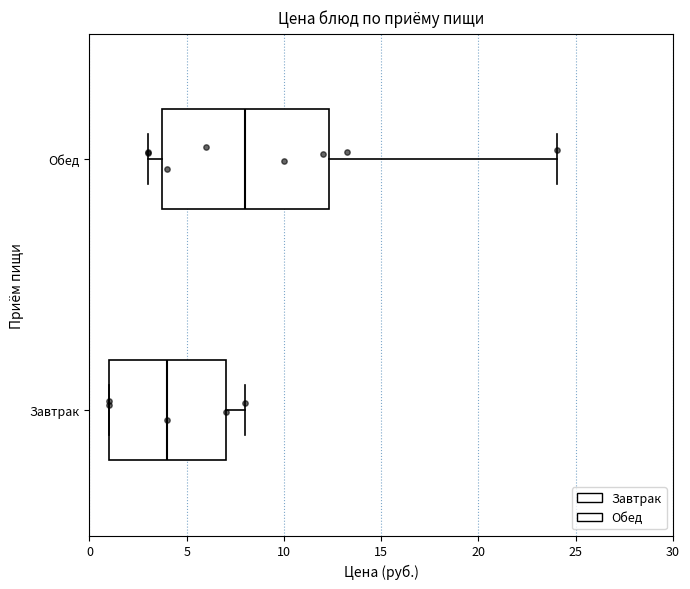

Reading bottom to top, transcribe this box plot: for each box, give where its median line is, the range the box spans, and where its two whiskers end, as read against the x-axis. The values are not printed on the chart, so give them approximately, as read against the axis.

Завтрак: median 4.0, box 1.0 to 7.0, whiskers 1.0 to 8.0
Обед: median 8.0, box 4.0 to 12.5, whiskers 3.0 to 24.0